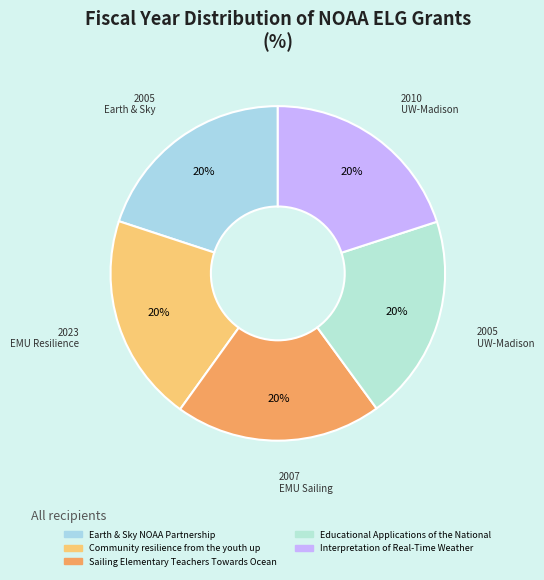

How many segments does this pie chart have?

5